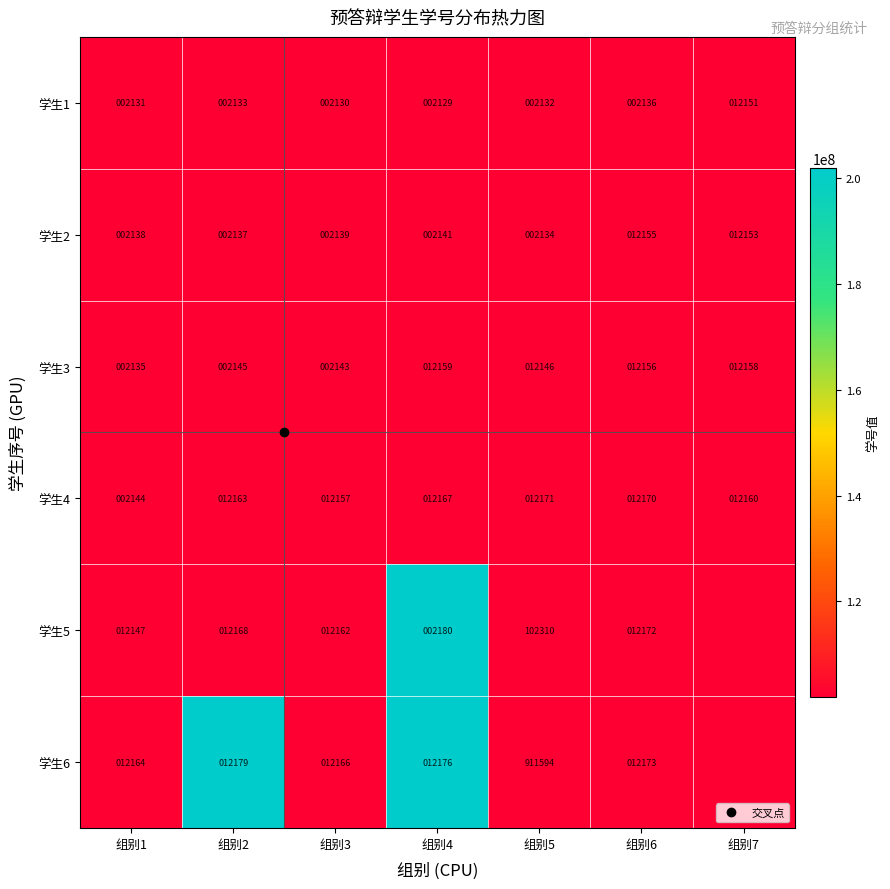

Where is 学生2 nearest to the value 102007144?

组别4